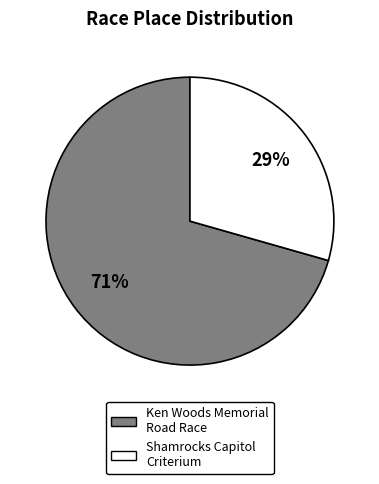

Is there any slice that represents more than half of the pie?

Yes